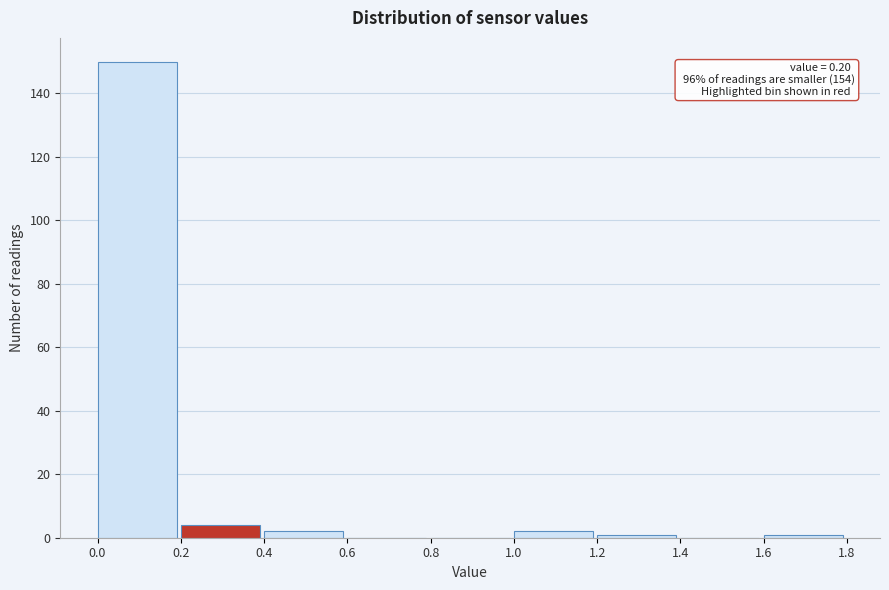

Over which range of the x-axis is the bar tallest?

0.0 to 0.2